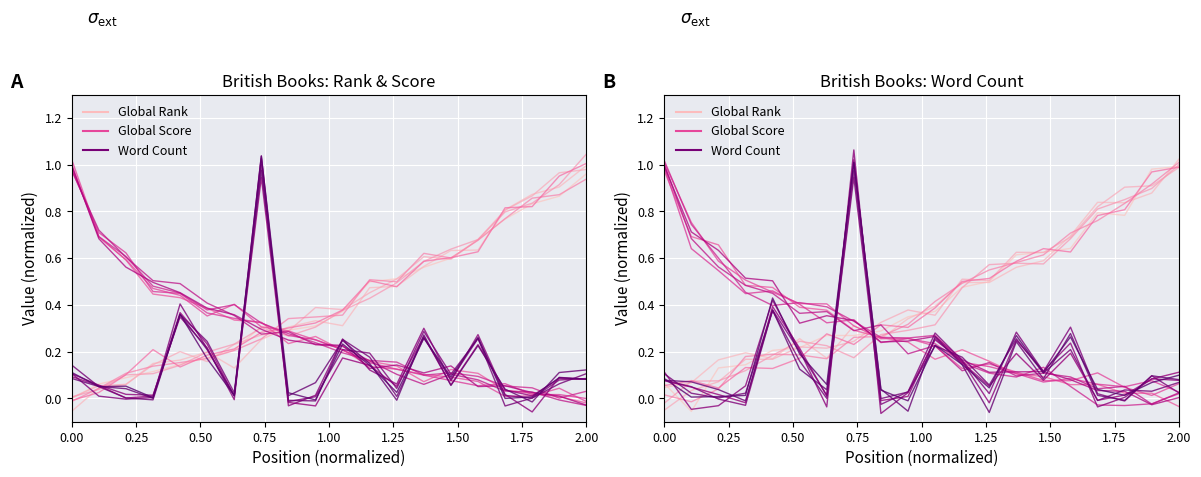

What is the sum of all Word Count values?

2.9